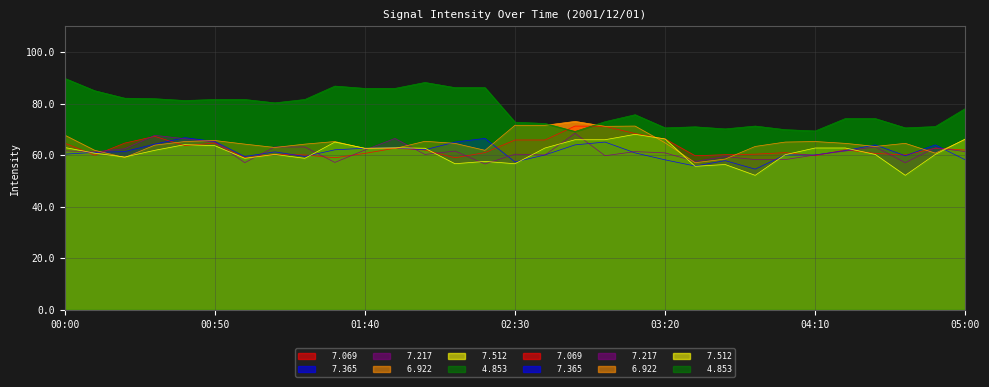

In   7.217, how many points are higher than both neighbors (excluding endpoints)?

9